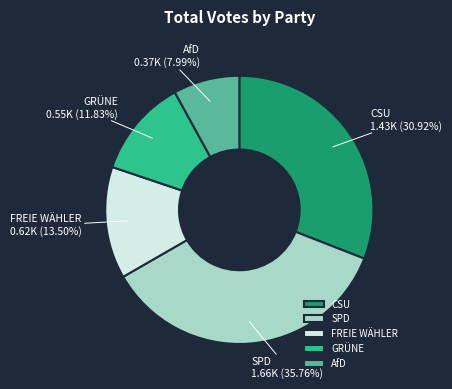

Count the number of slices in the pie.

5